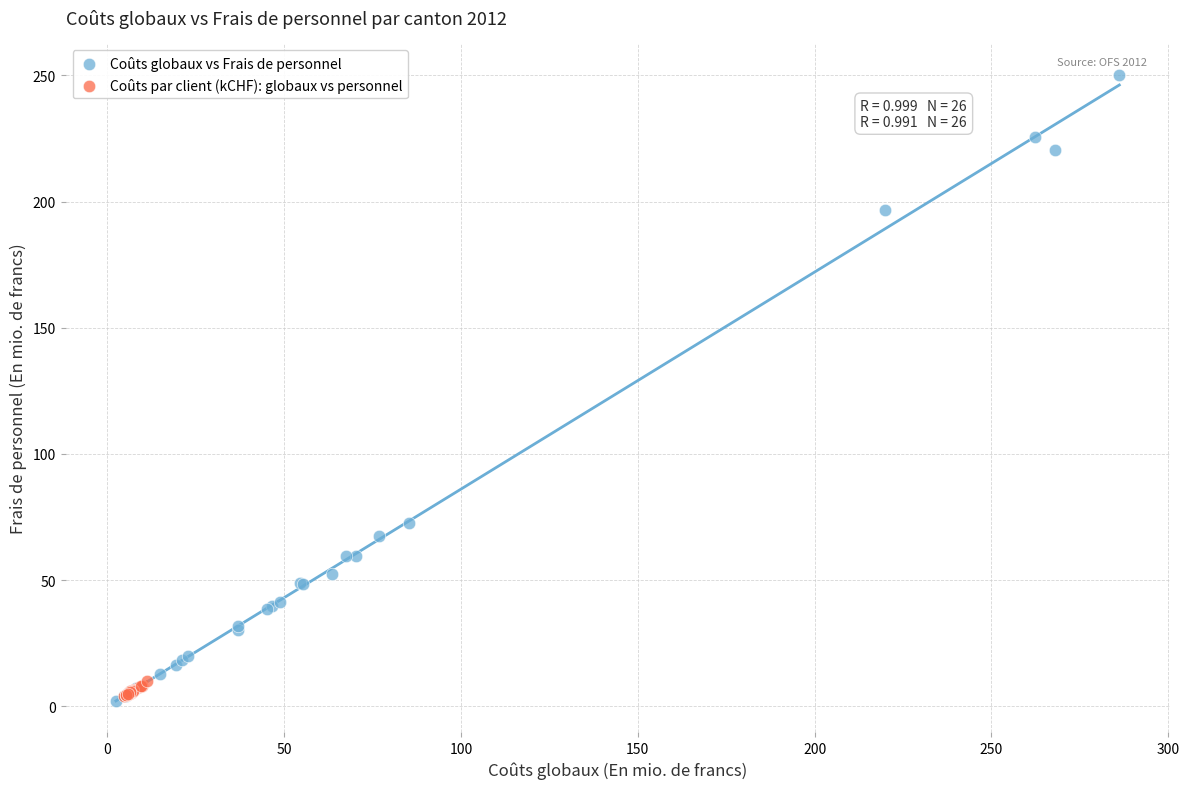

Which series contains the highest Y value?

Coûts globaux vs Frais de personnel